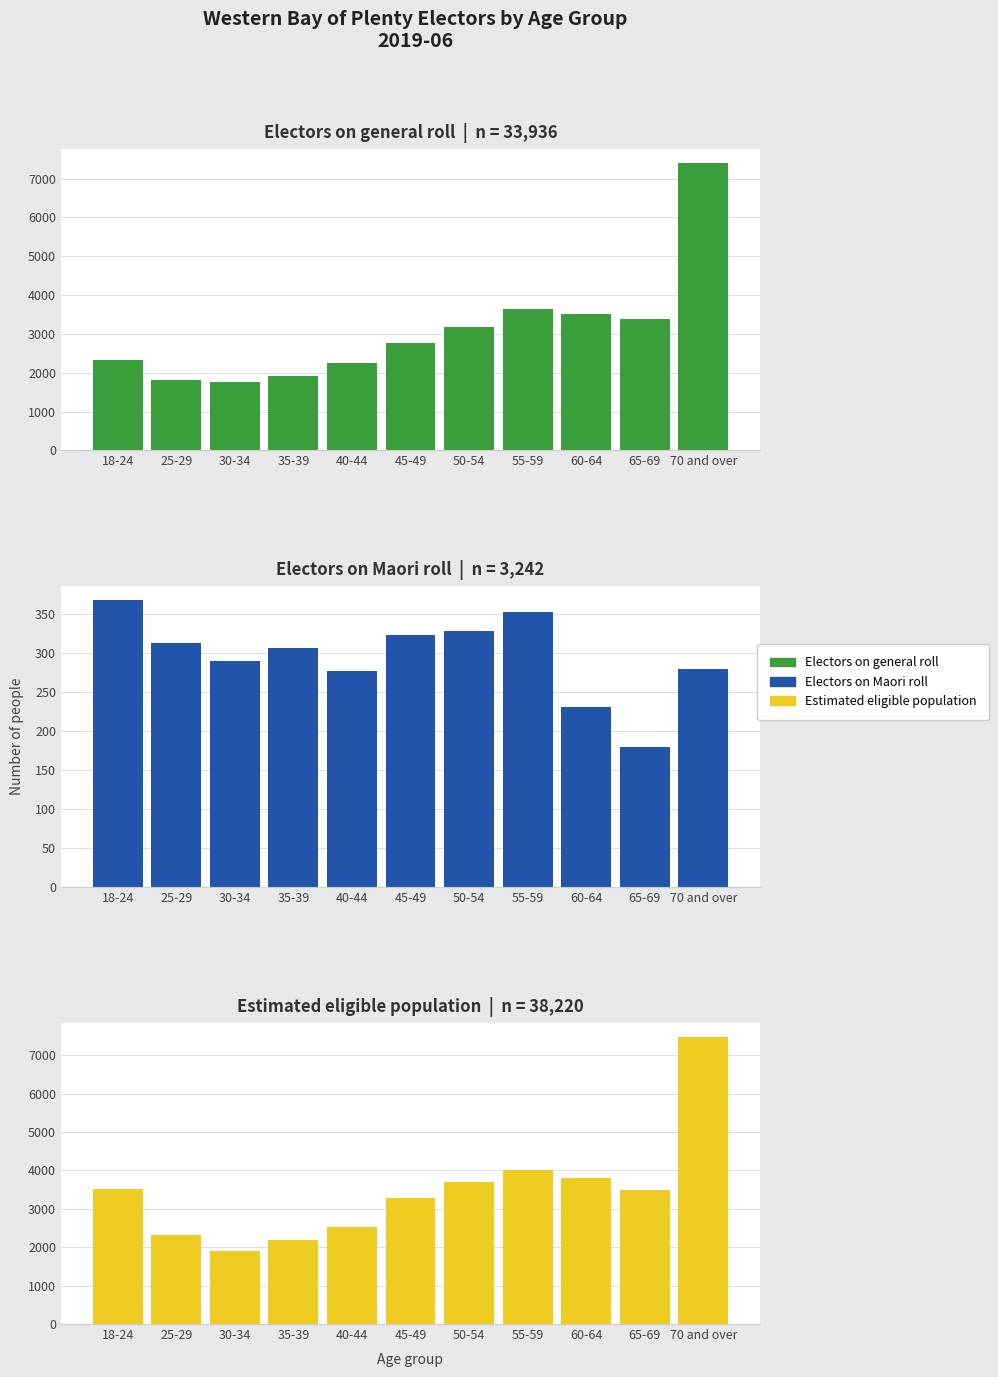

Count the number of data series in this chart.

3